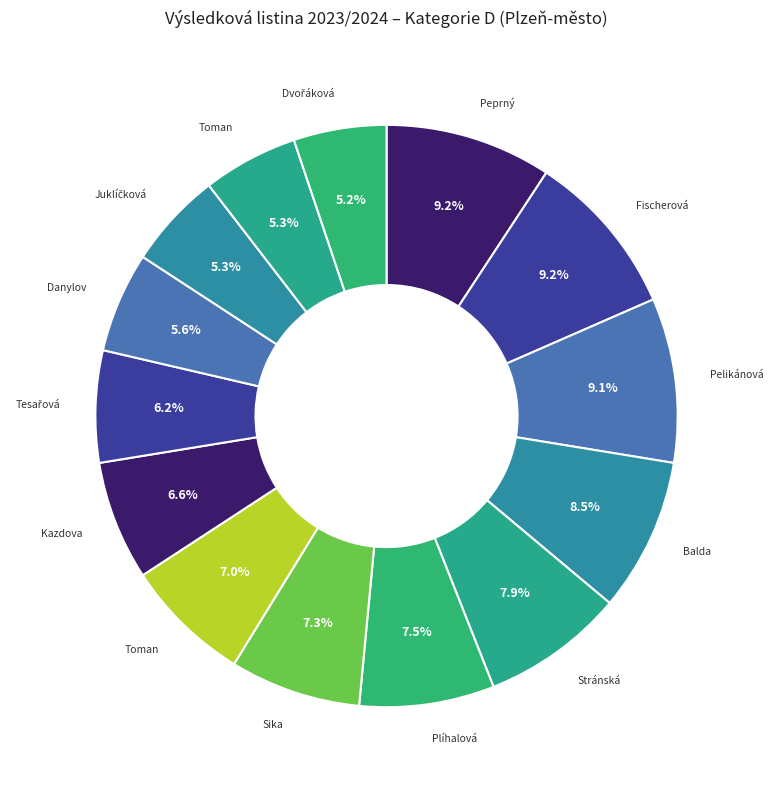

How many segments does this pie chart have?

14